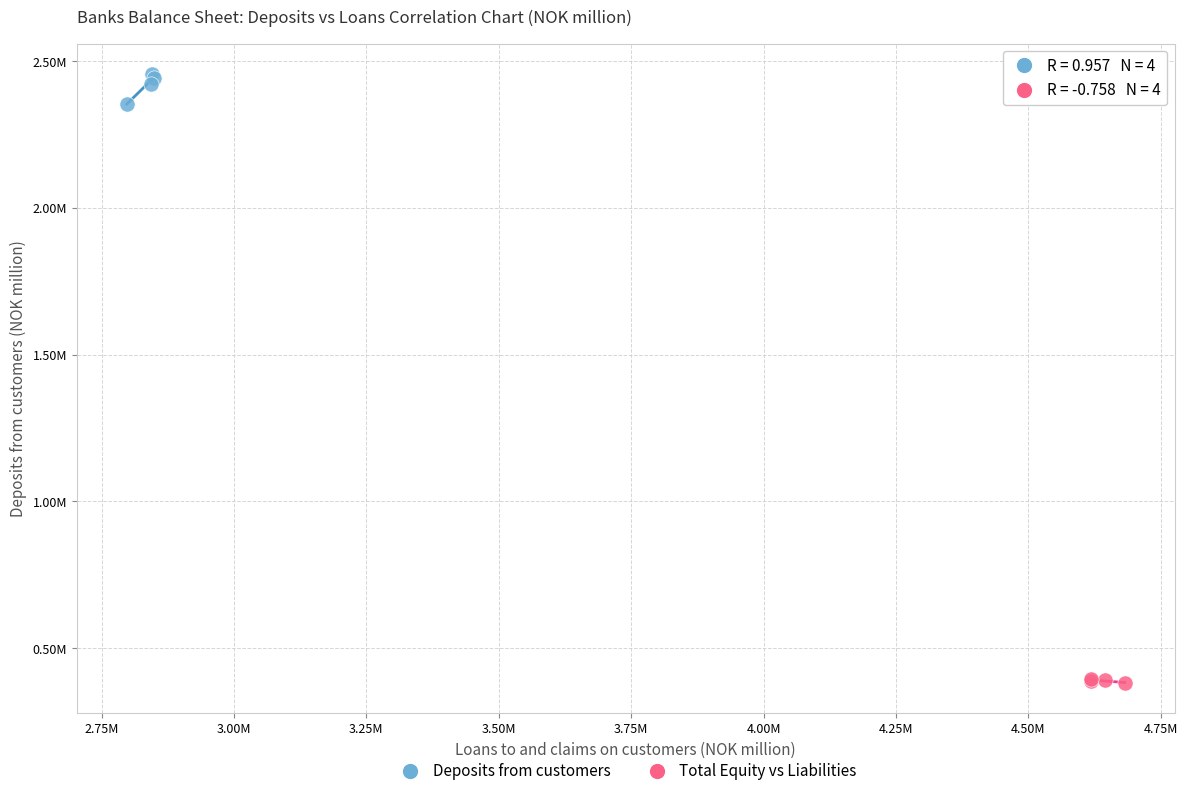

Which series reaches the maximum Y coordinate?

Deposits from customers